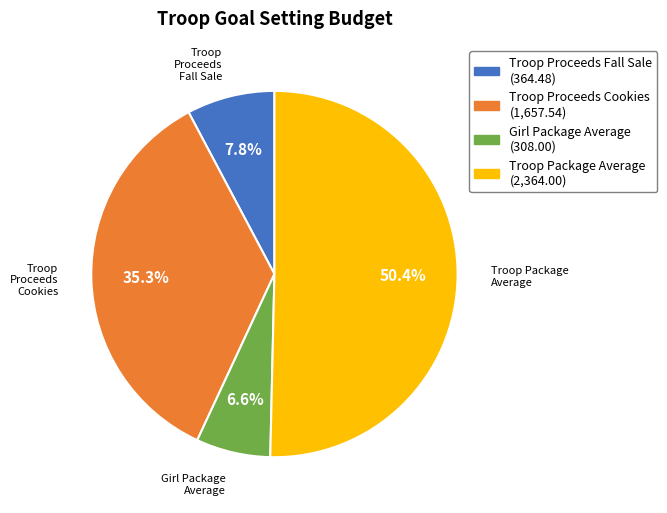

How many segments does this pie chart have?

4